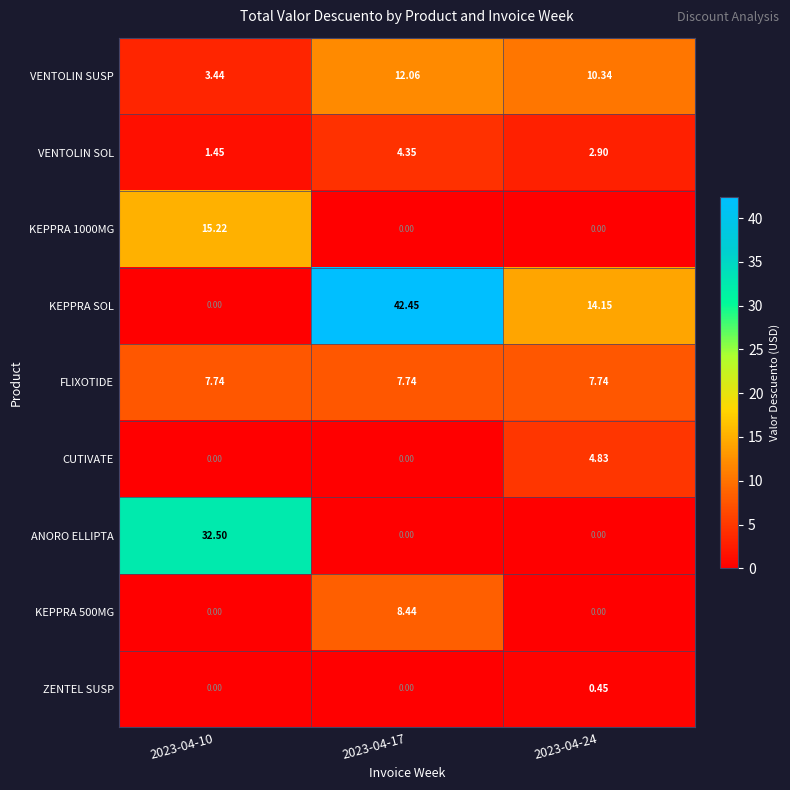

Which series has the largest range (max minus min)?

KEPPRA SOL